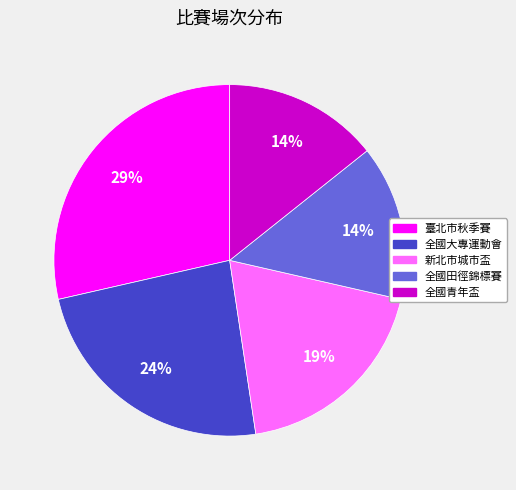

Is there any slice that represents more than half of the pie?

No